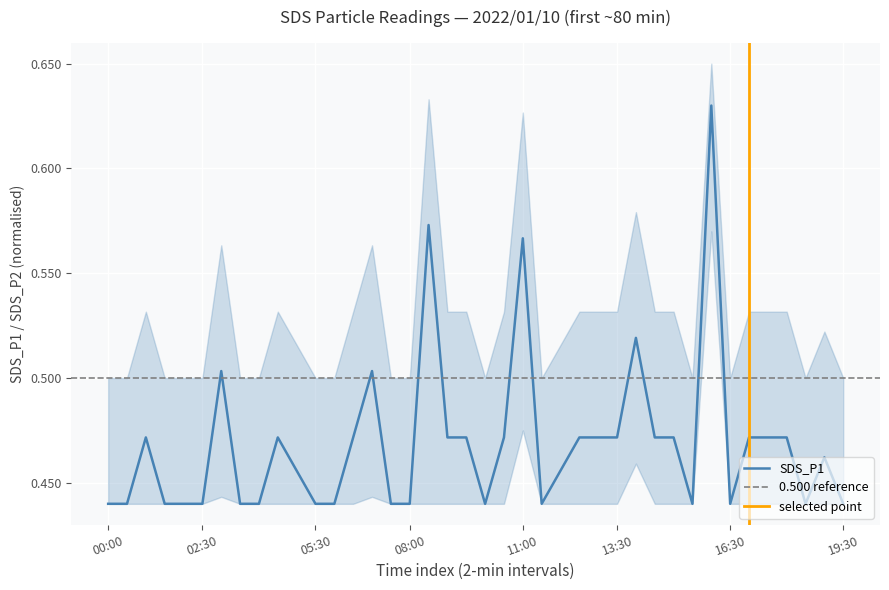

Reading right to left, extract all data points from this chart.

0.4	0.5	0.4	0.5	0.5	0.5	0.4	0.6	0.4	0.5	0.5	0.5	0.5	0.5	0.5	0.5	0.4	0.6	0.5	0.4	0.5	0.5	0.6	0.4	0.4	0.5	0.5	0.4	0.4	0.5	0.5	0.4	0.4	0.5	0.4	0.4	0.4	0.5	0.4	0.4